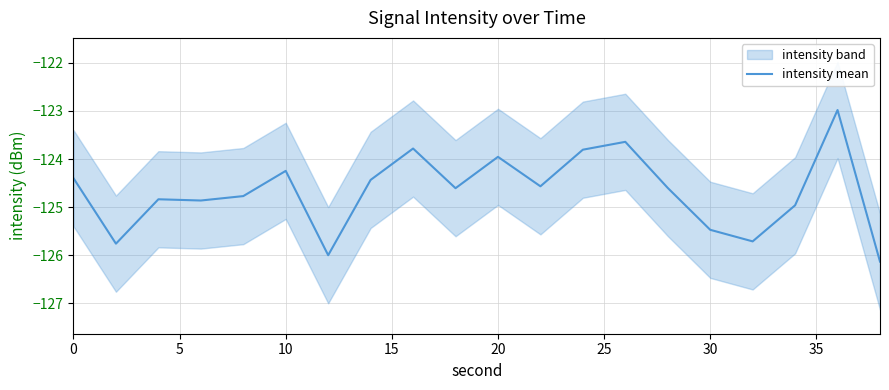

What is the difference between the maximum and second lowest values?

3.0